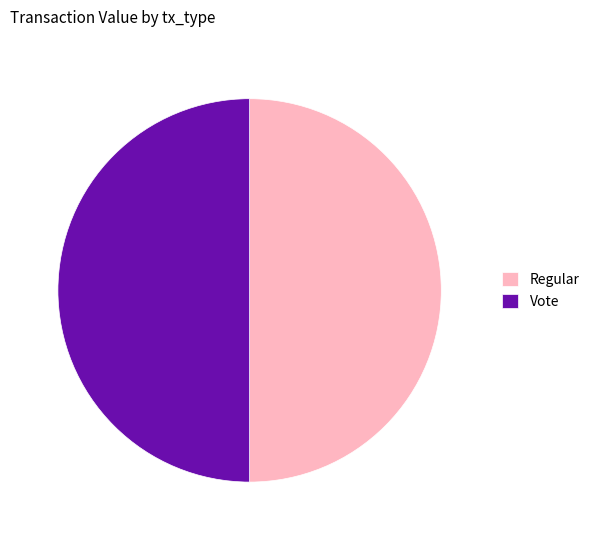

Is it true that Regular is 50% of the pie?

True